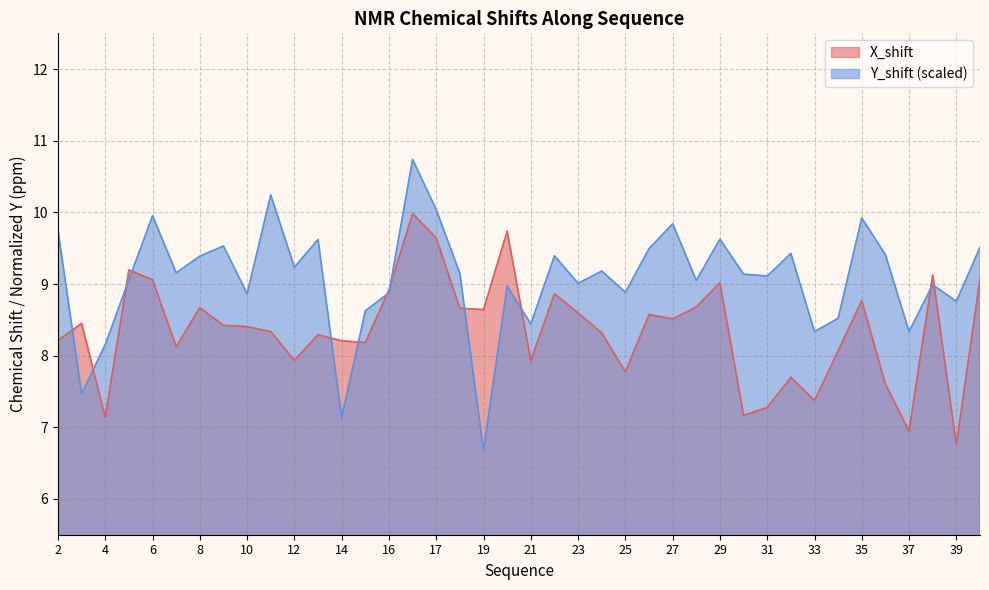

What are all the series names shown in the legend?

X_shift, Y_shift (scaled)